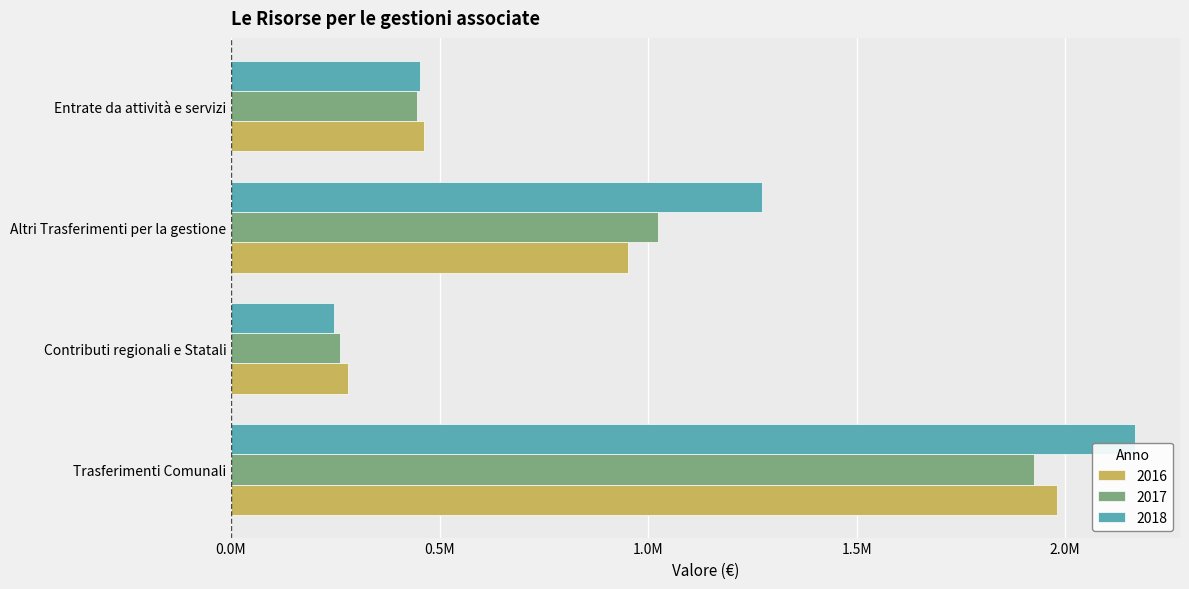

Reading left to right, list all the values displayed in this chart.

2016: Trasferimenti Comunali=1981107.4	Contributi regionali e Statali=279877.7	Altri Trasferimenti per la gestione=951640.2	Entrate da attività e servizi=462973.0
2017: Trasferimenti Comunali=1925194.8	Contributi regionali e Statali=260197.8	Altri Trasferimenti per la gestione=1024689.7	Entrate da attività e servizi=445760.8
2018: Trasferimenti Comunali=2166782.0	Contributi regionali e Statali=246562.0	Altri Trasferimenti per la gestione=1273398.8	Entrate da attività e servizi=454000.0